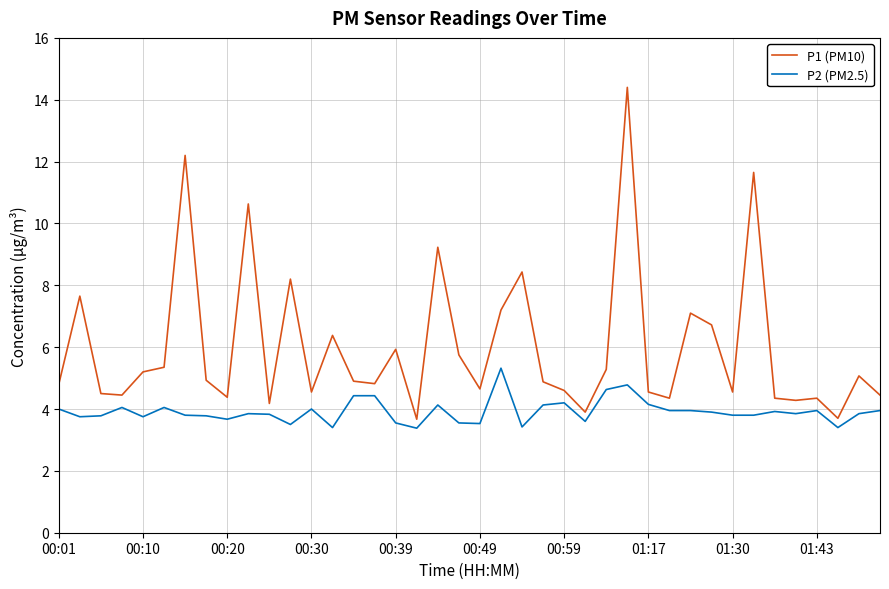

What is the minimum value shown in the chart?

3.4